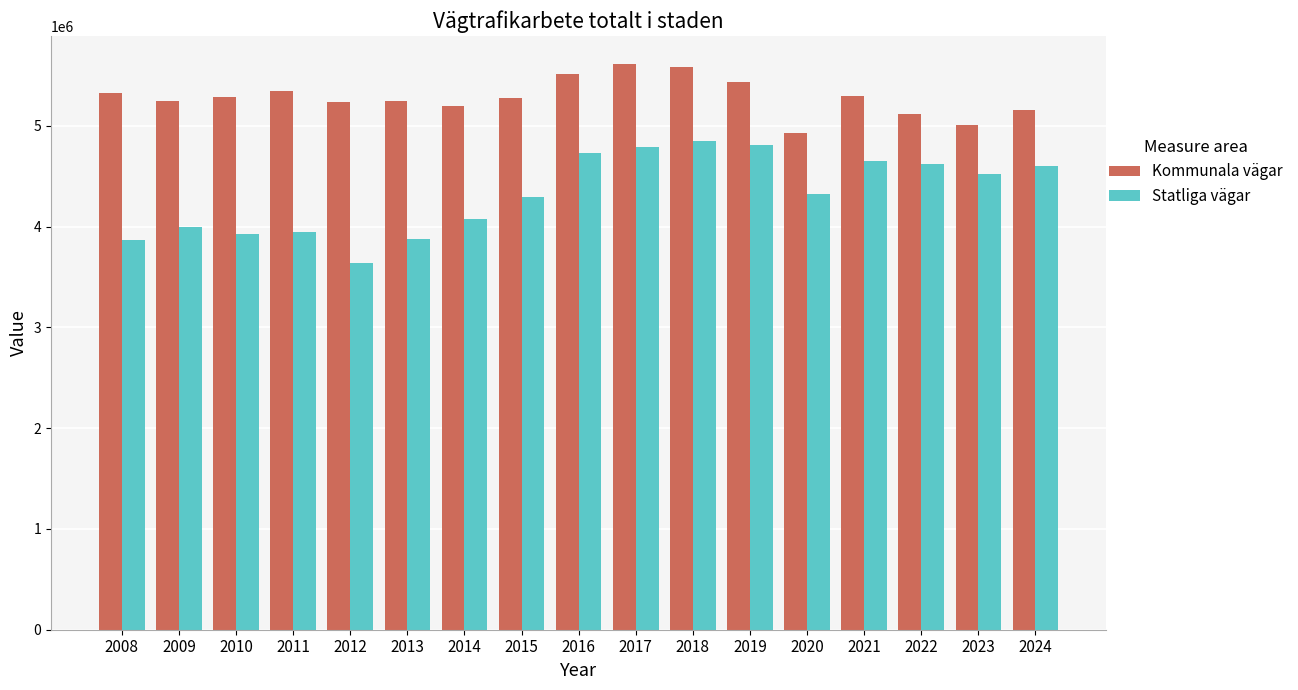

Are the bars grouped side by side (vs. stacked)?

Yes